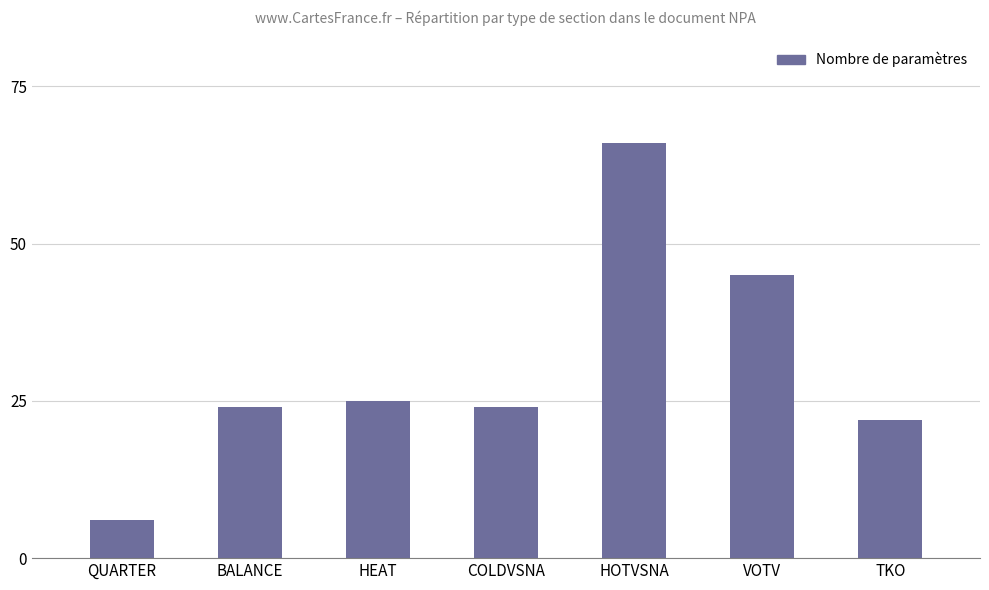

Reading left to right, transcribe all the data shown in this chart.

QUARTER=6	BALANCE=24	HEAT=25	COLDVSNA=24	HOTVSNA=66	VOTV=45	TKO=22